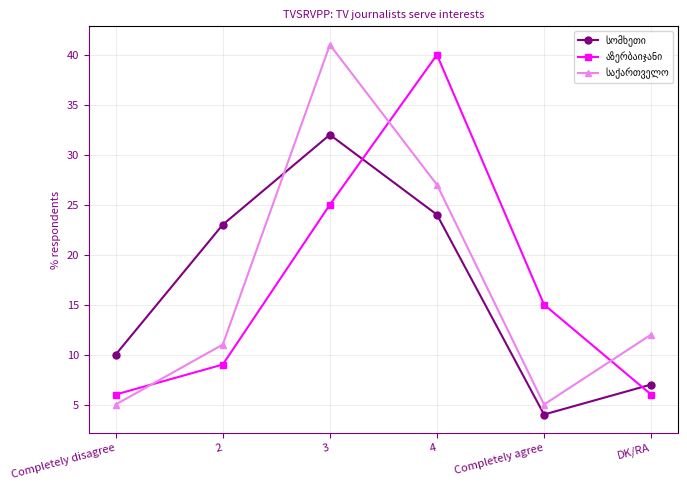

At which category is the sum across all series the highest?

3